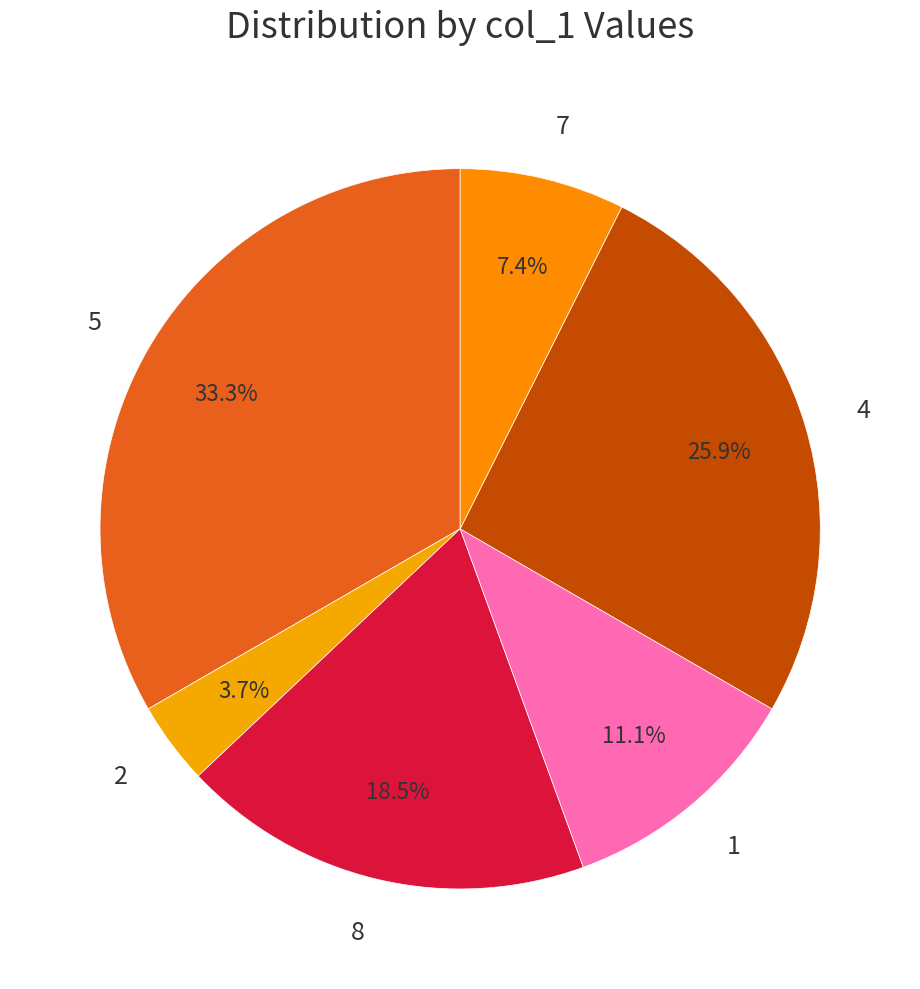

To the nearest percent, what is the difference between the 5 and 8 slice percentages?

15%